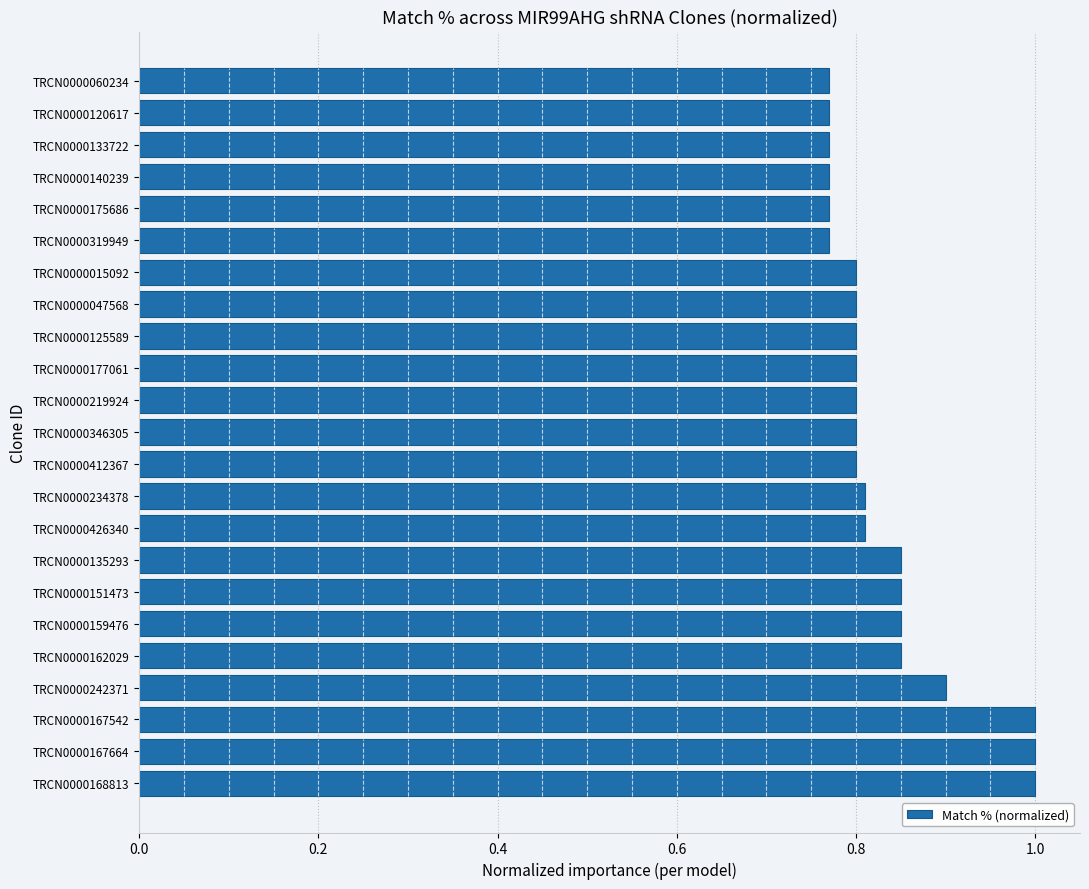

The chart shows a value of 0.2 at TRCN0000346305. True or false?

False